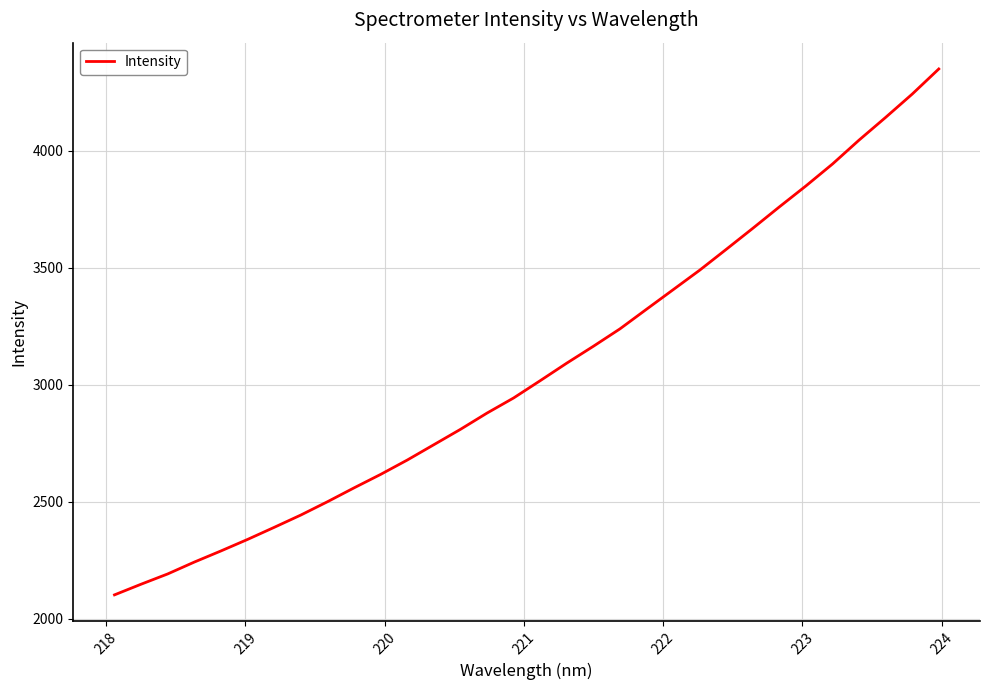

What is the difference between the maximum and minimum values?

2248.4